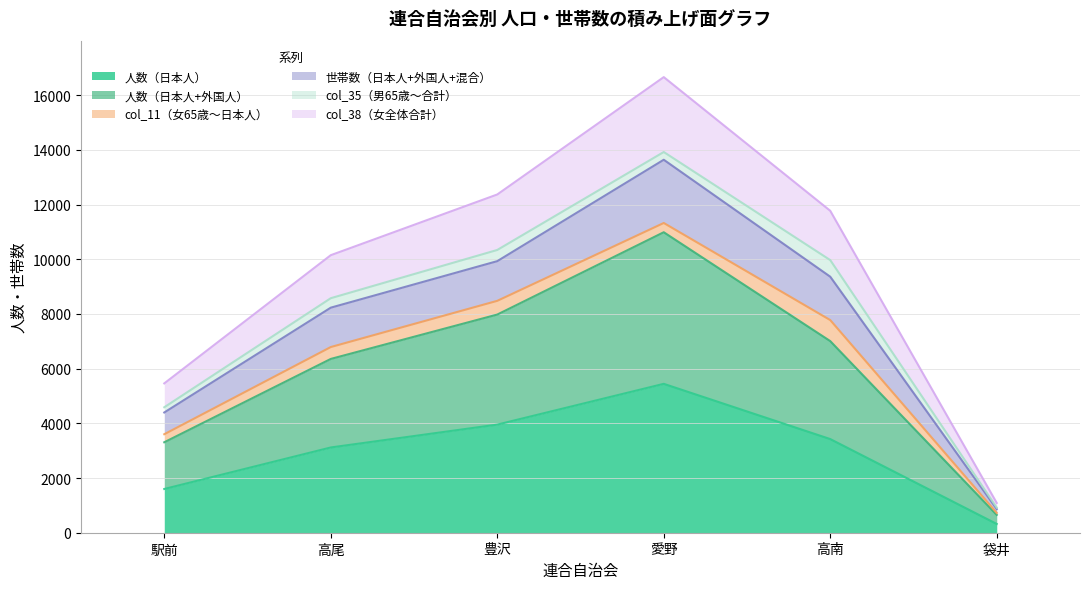

What is the average value of the 人数（日本人+外国人） series?

6048